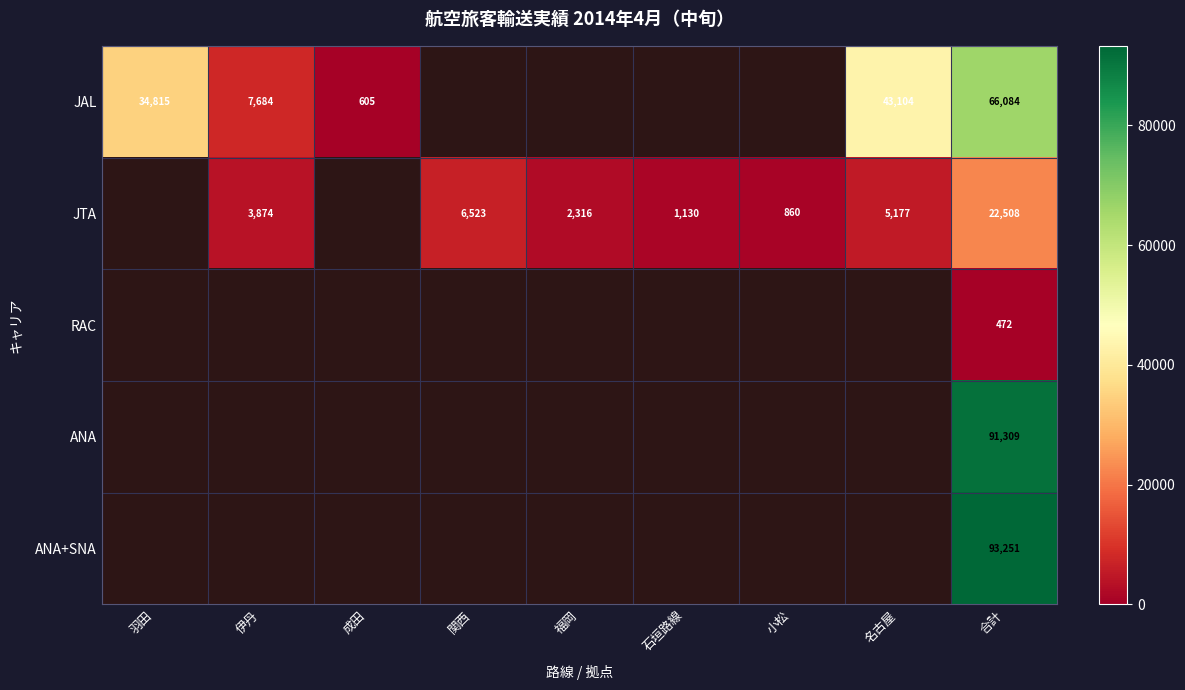

Which label corresponds to the smallest value in the chart?

合計